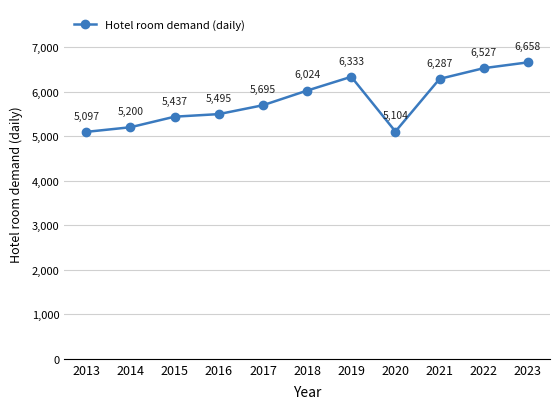

List the labels in order of value, largest first.

2023, 2022, 2019, 2021, 2018, 2017, 2016, 2015, 2014, 2020, 2013